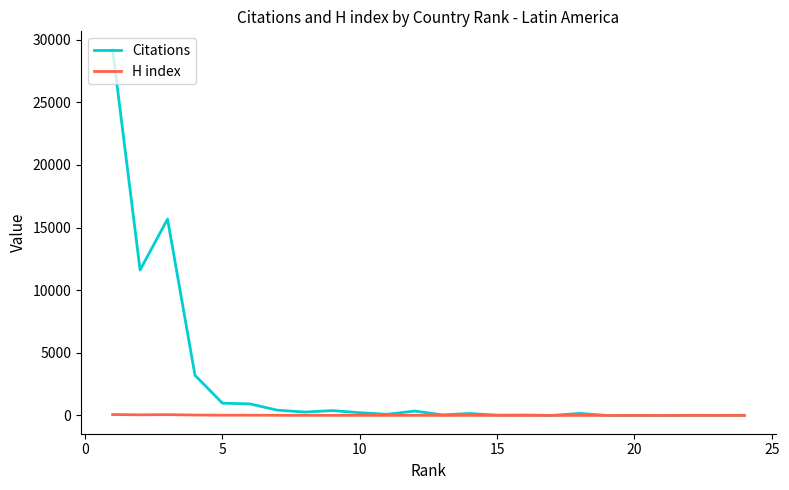

Which series changed the most between 0 and 20?

Citations